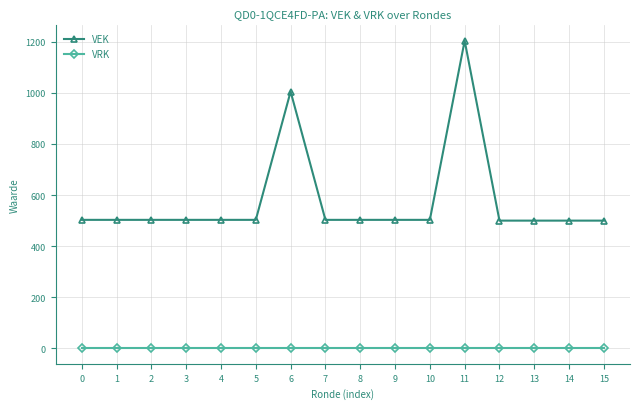

Rank the series at 11 from lowest to highest value.

VRK, VEK